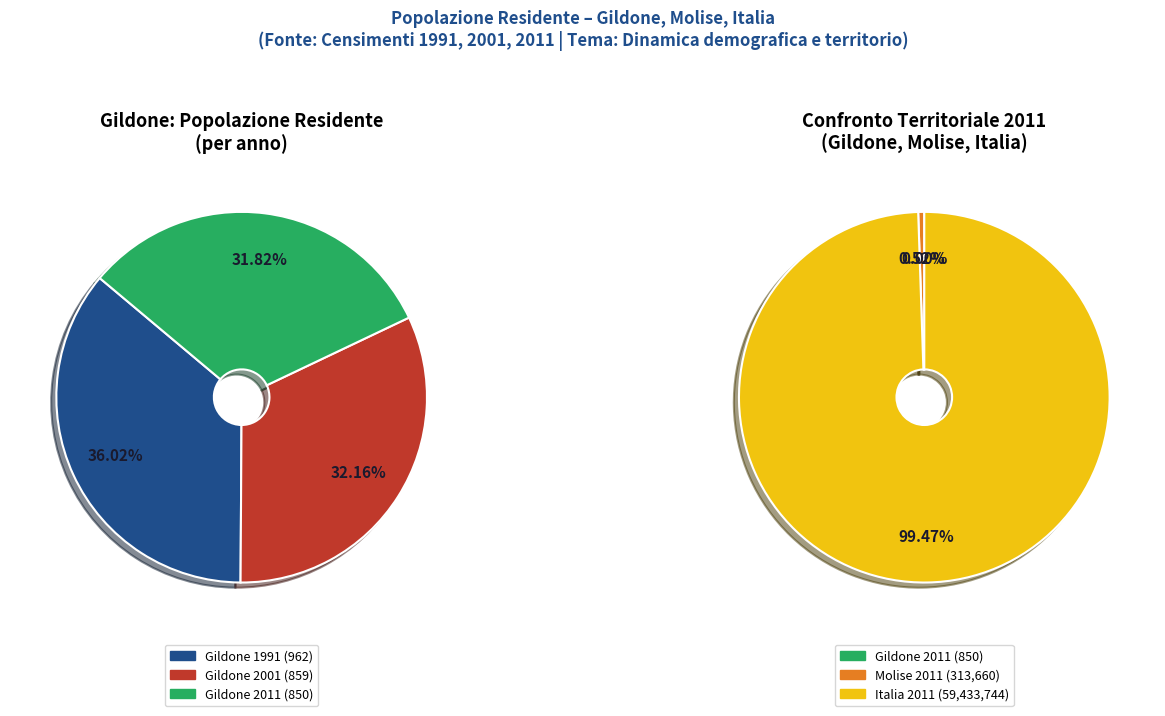

To the nearest percent, what portion does Italia 2011 represent?

99%